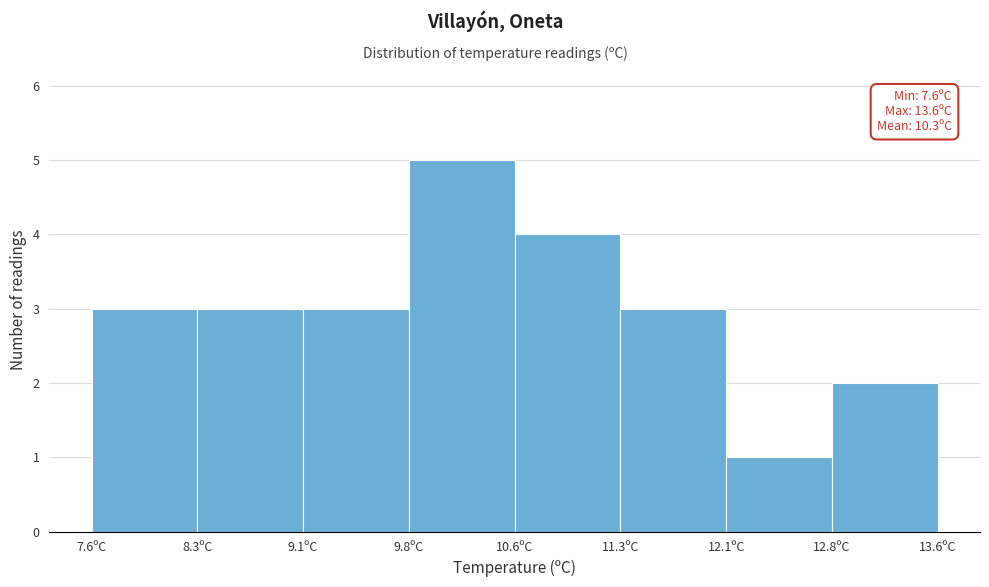

Over which range of the x-axis is the bar tallest?

9.85 to 10.60